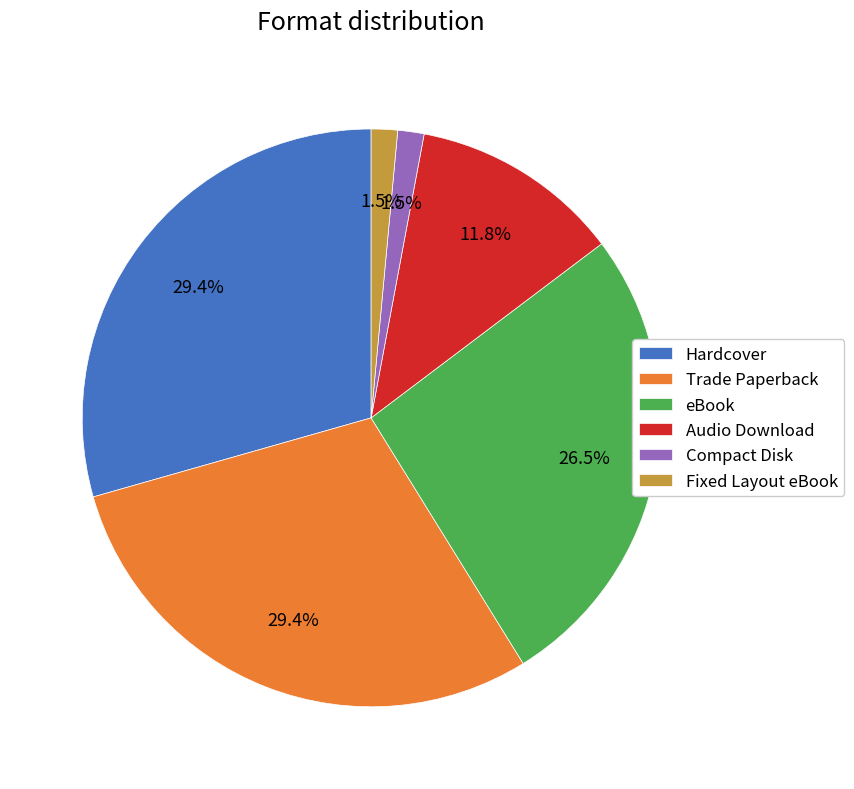

Is there any slice that represents more than half of the pie?

No